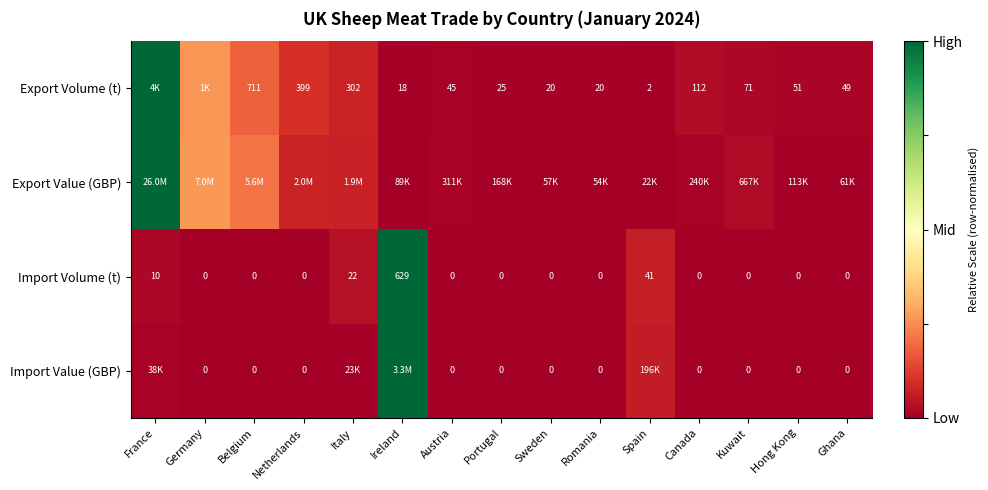

At which label is Import Volume (t) closest to 314?

Spain